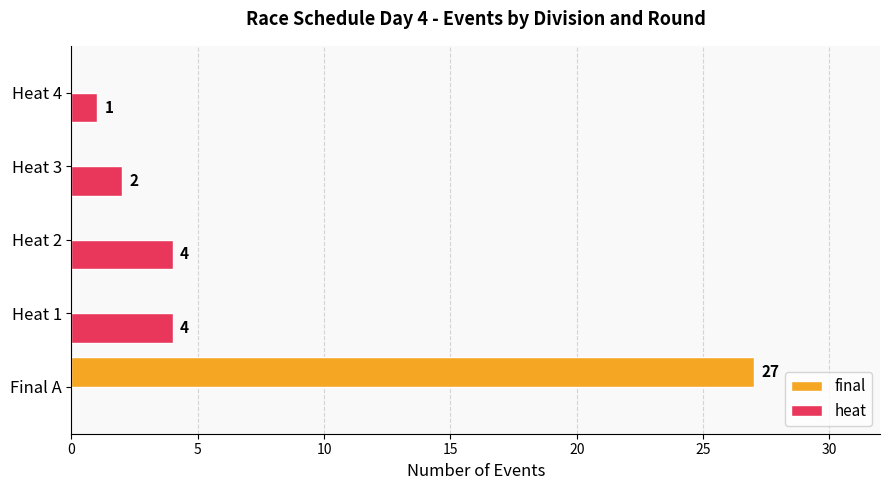

Is the value of heat at Heat 3 greater than the value of final at Heat 4?

Yes